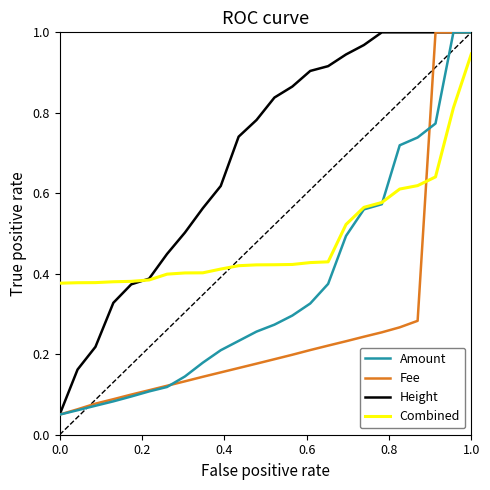

Which series has the largest total across all categories?

Height